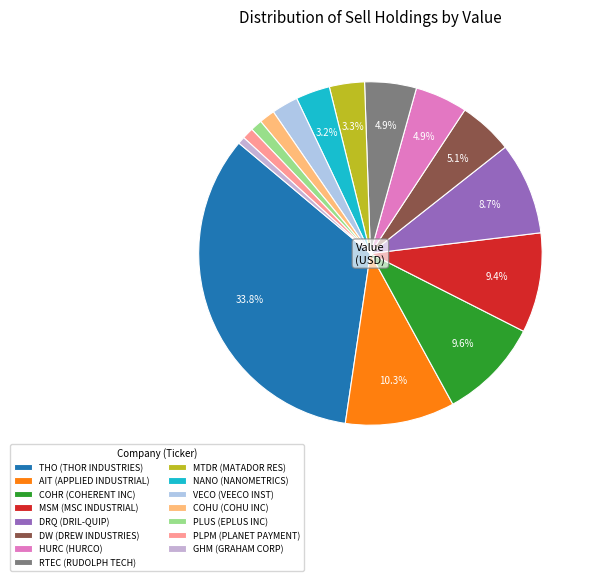

How many slices are in this pie chart?

15